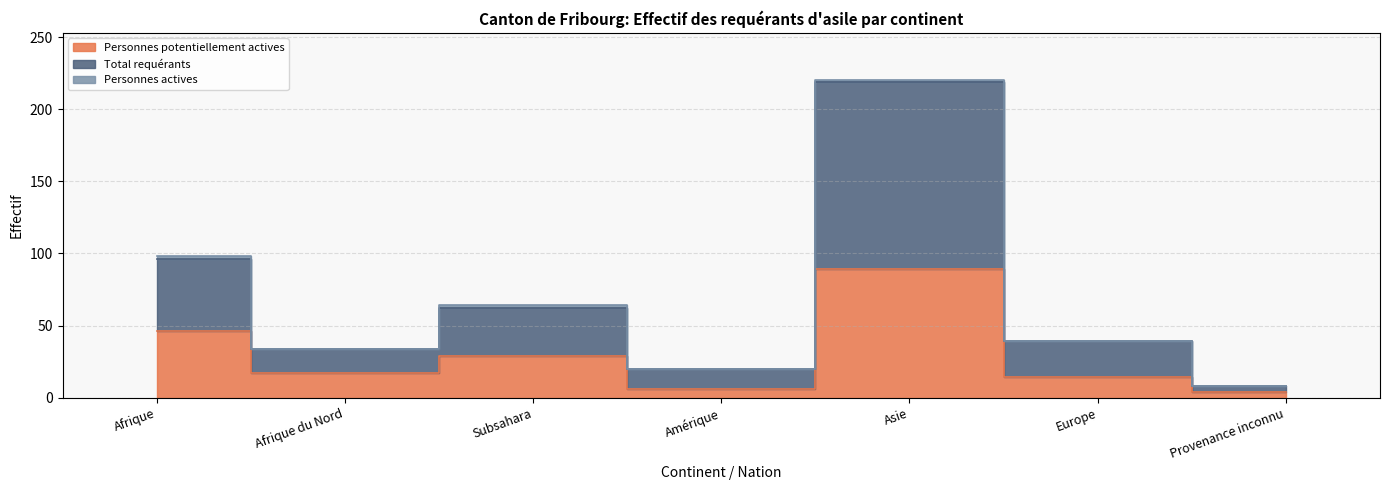

In Personnes potentiellement actives, how many points are higher than both neighbors (excluding endpoints)?

2